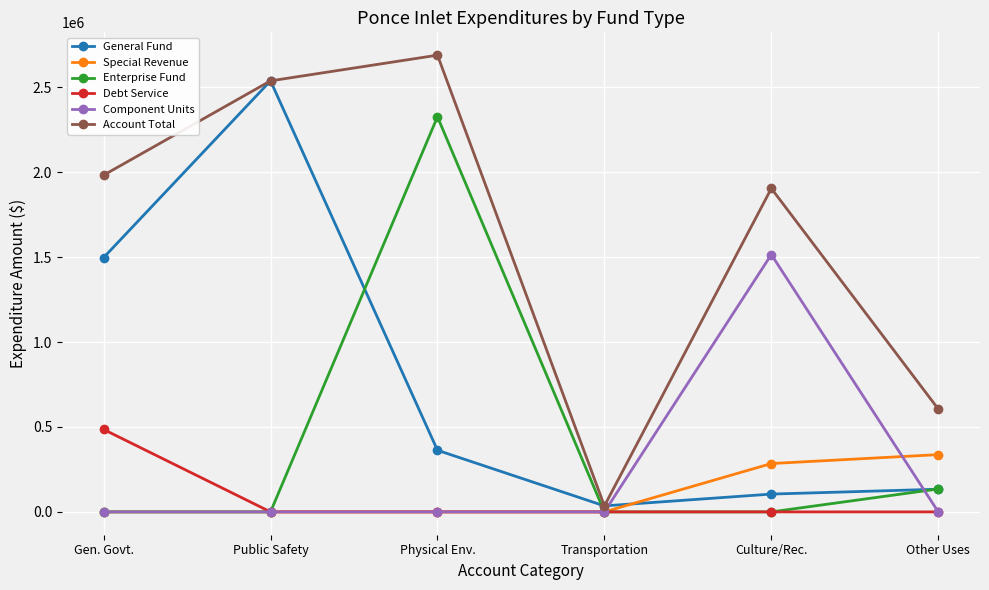

At which label does General Fund reach its minimum?

Transportation